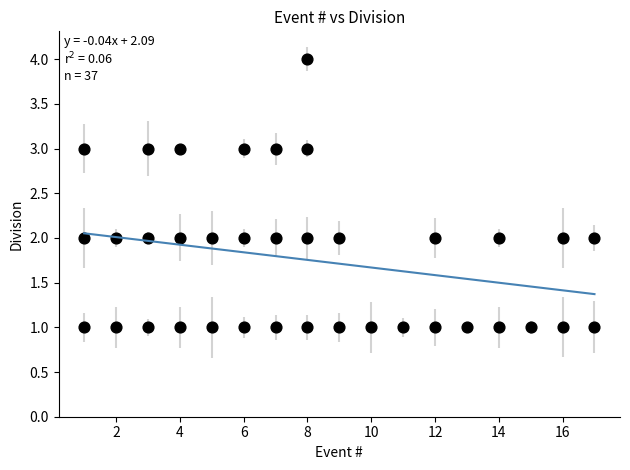

What is the range of Y values (max minus min)?

3